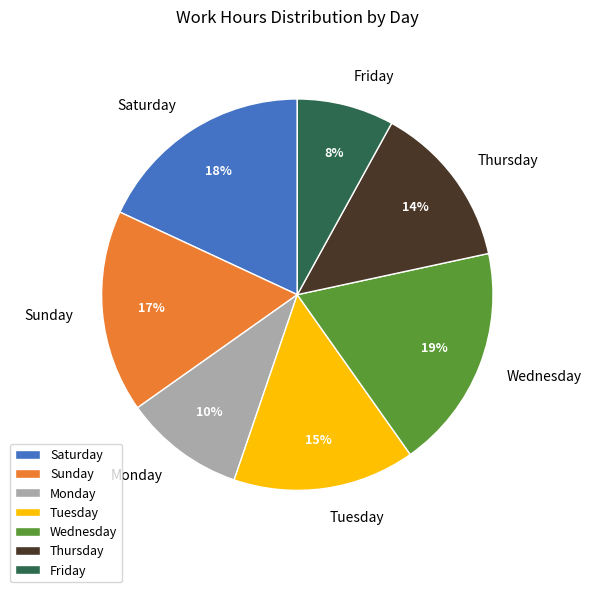

Is the sum of Tuesday and Saturday greater than half?

No